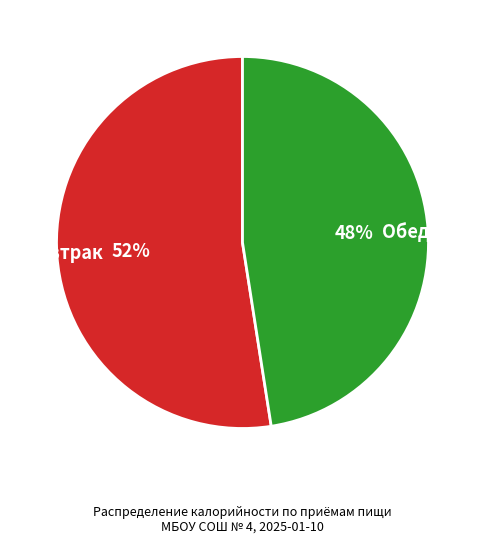

What is the ratio of the value at Завтрак to the value at Обед?

1.1